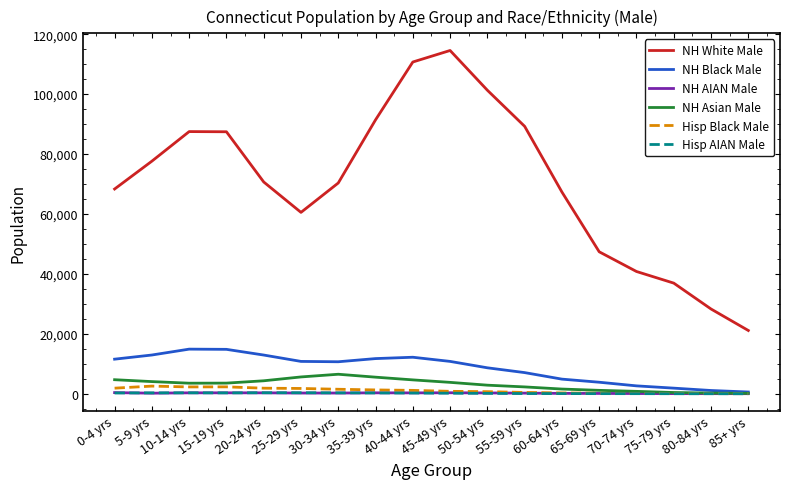

True or false: NH Asian Male has more than 0 interior local peaks.

True